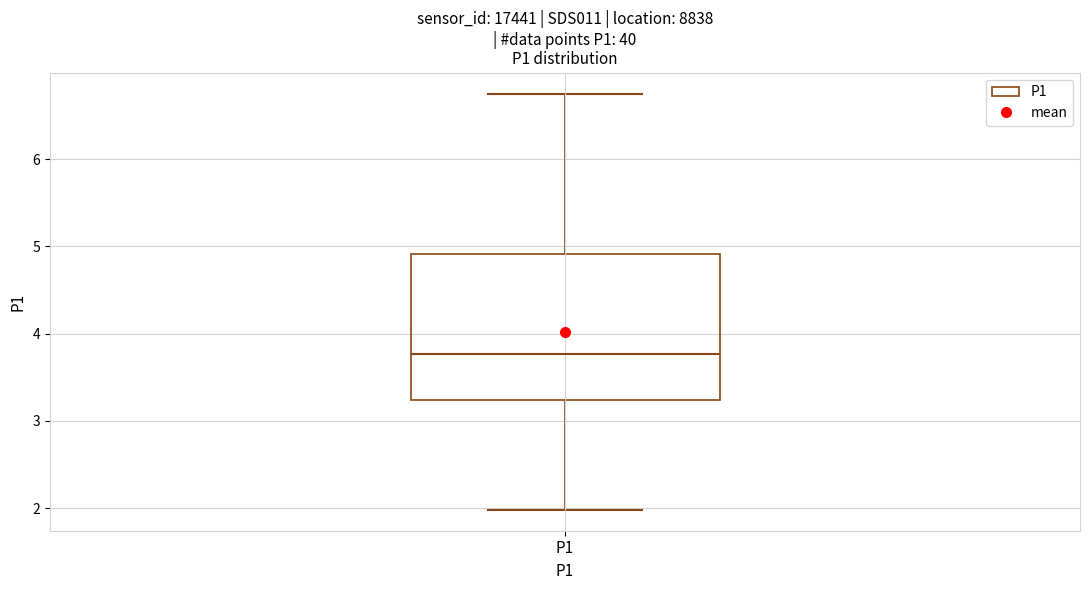

Where is the lower edge of the box for P1 on the y-axis? The values are not printed on the chart, so give them approximately, as read against the axis.

3.2